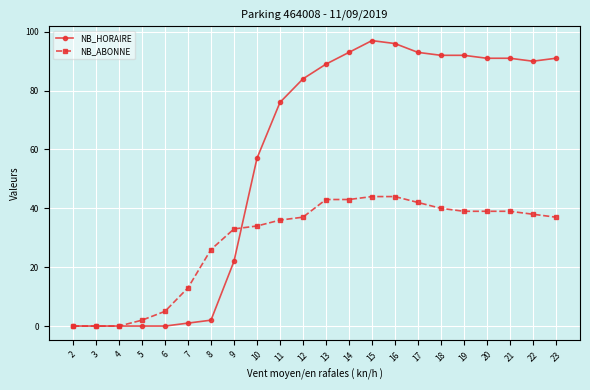

Reading left to right, transcribe all the data shown in this chart.

NB_HORAIRE: 2=0	3=0	4=0	5=0	6=0	7=1	8=2	9=22	10=57	11=76	12=84	13=89	14=93	15=97	16=96	17=93	18=92	19=92	20=91	21=91	22=90	23=91
NB_ABONNE: 2=0	3=0	4=0	5=2	6=5	7=13	8=26	9=33	10=34	11=36	12=37	13=43	14=43	15=44	16=44	17=42	18=40	19=39	20=39	21=39	22=38	23=37